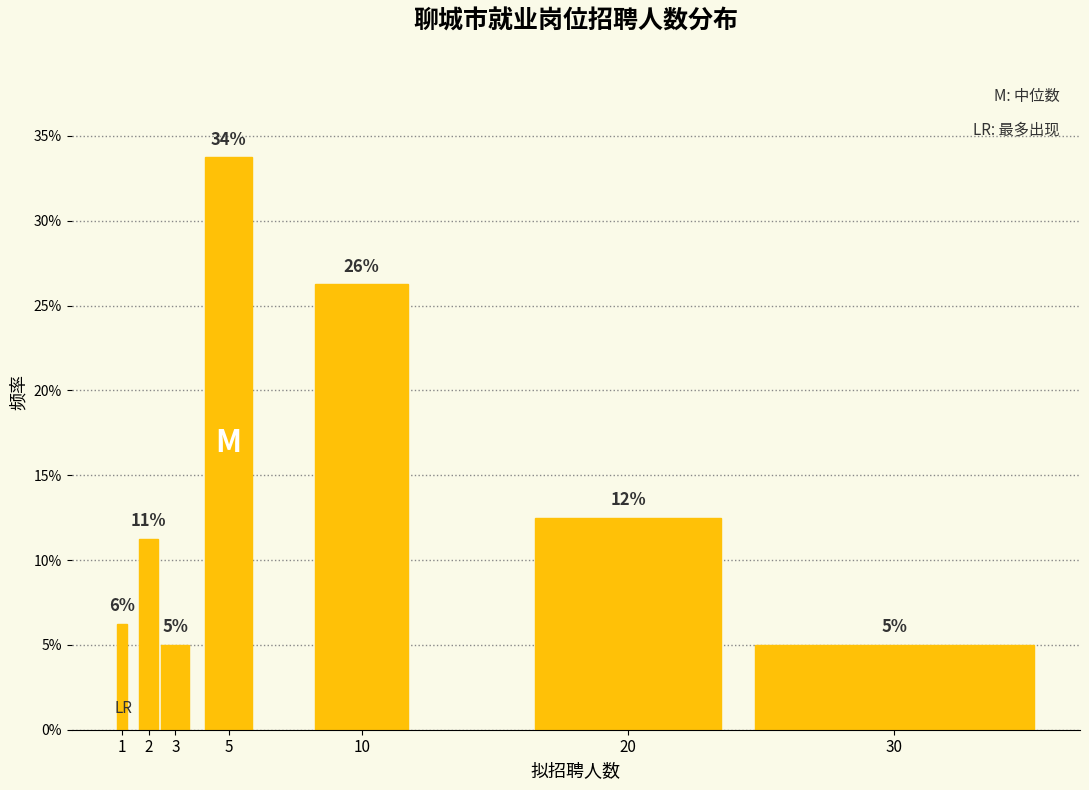

Does the chart contain any negative values?

No